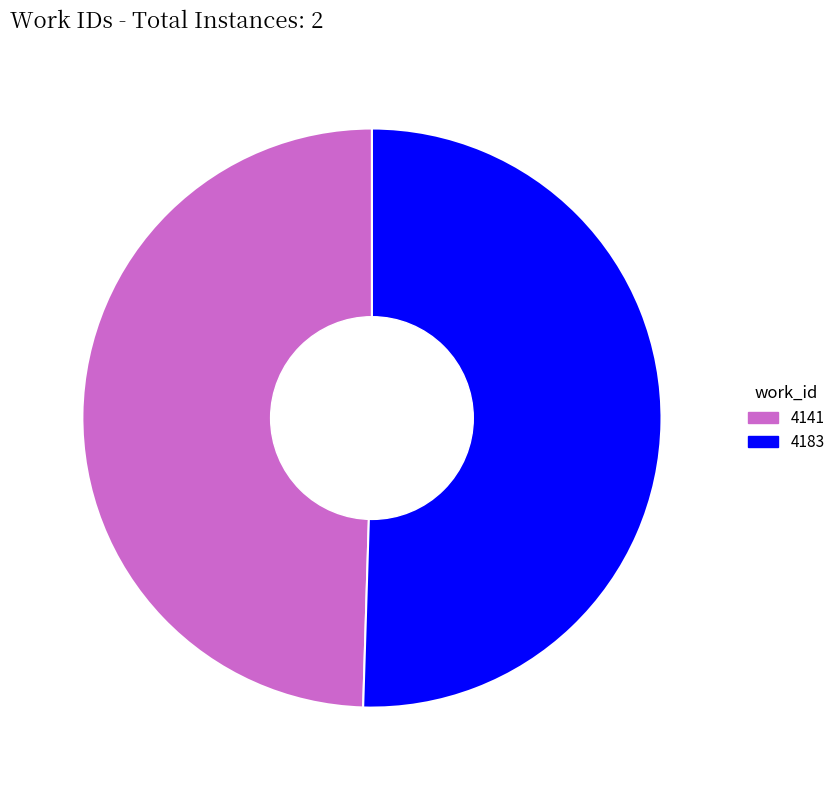

The 4141 slice represents 64% of the pie. True or false?

False